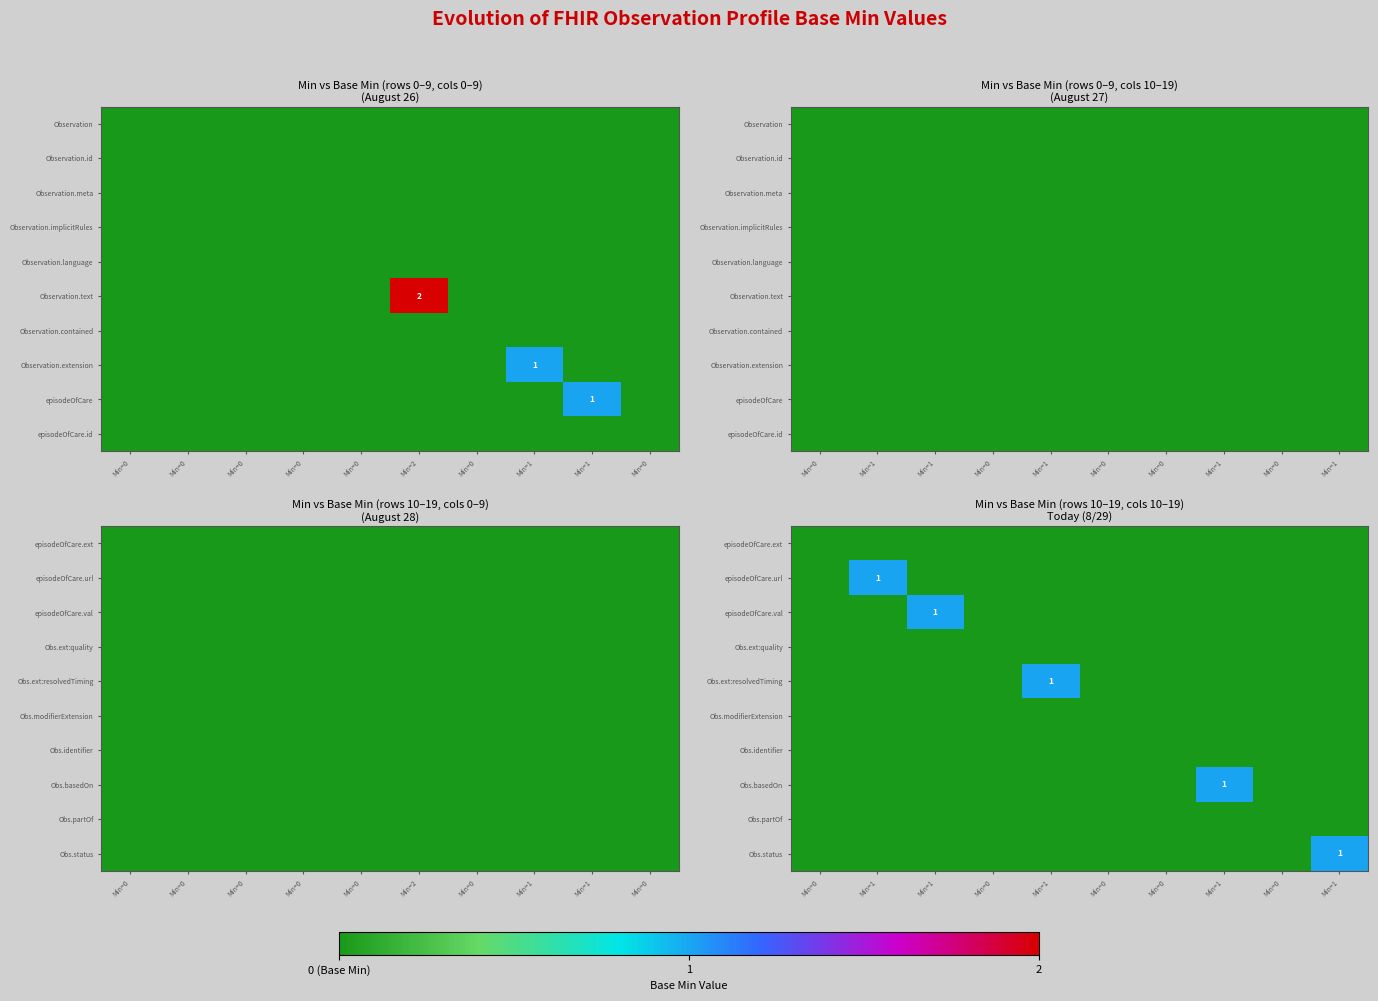

True or false: Obs.basedOn has a value of 0 at Min=1.

False